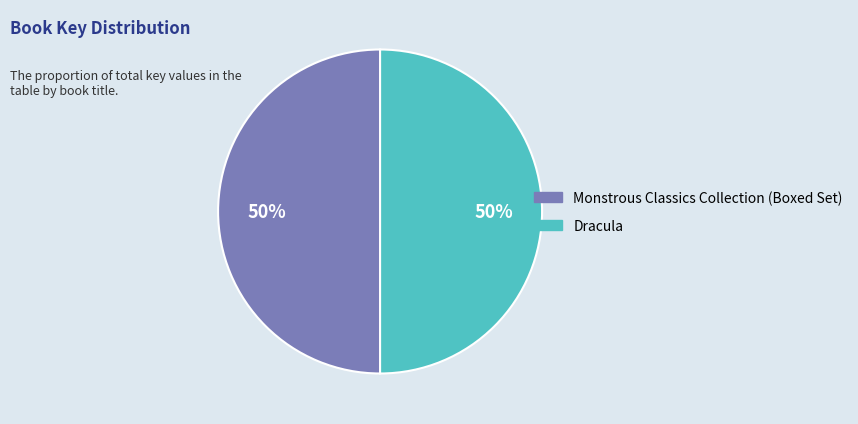

To the nearest percent, what percentage of the pie is Dracula?

50%